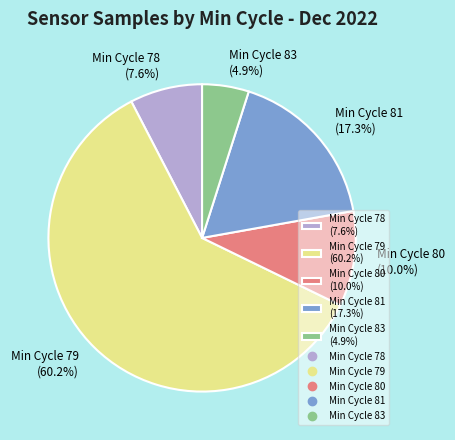

Combined, do Min Cycle 78 (7.6%) and Min Cycle 79 (60.2%) account for over 50%?

Yes